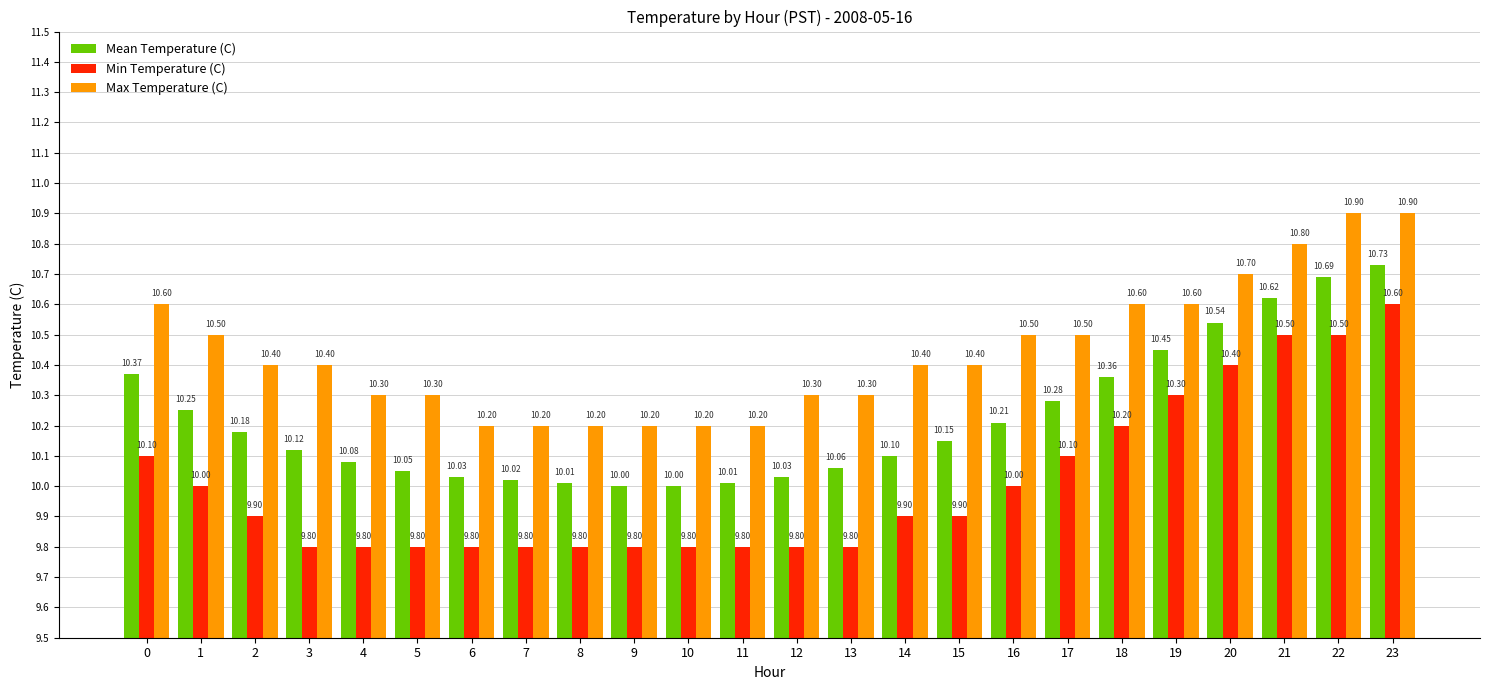

Which series has the largest total across all categories?

Max Temperature (C)